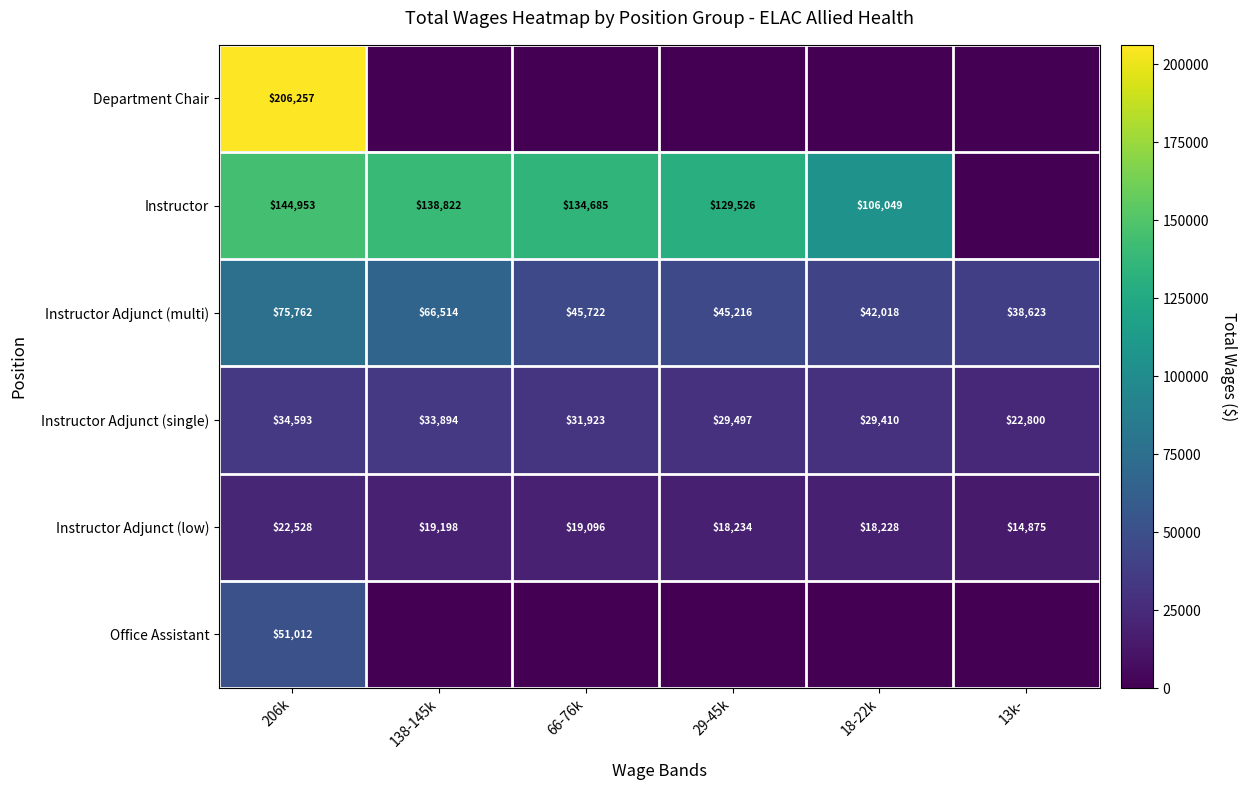

What is the spread (max minus min) of values at 206k?

183729